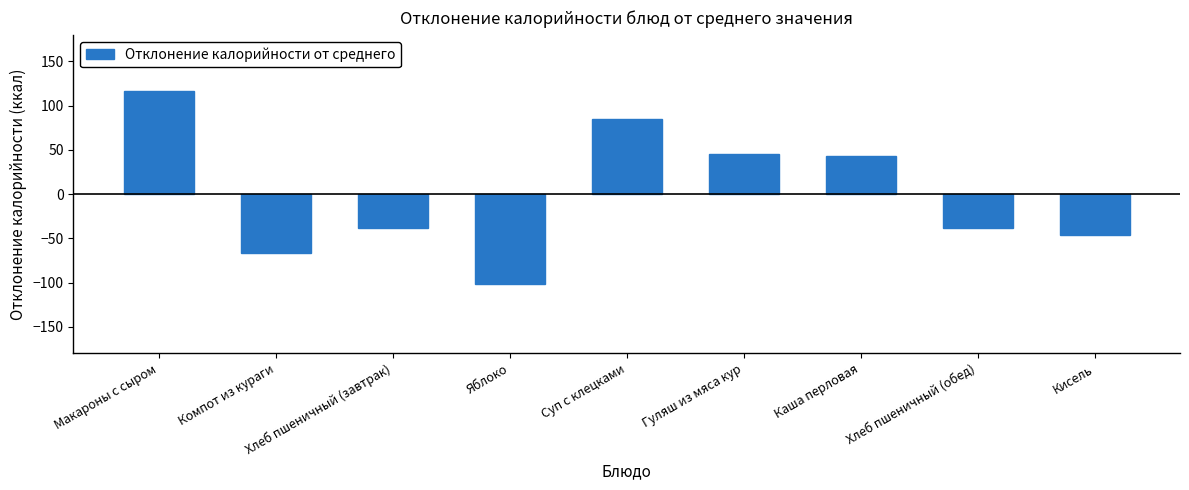

Where does the data first go above -38?

Макароны с сыром